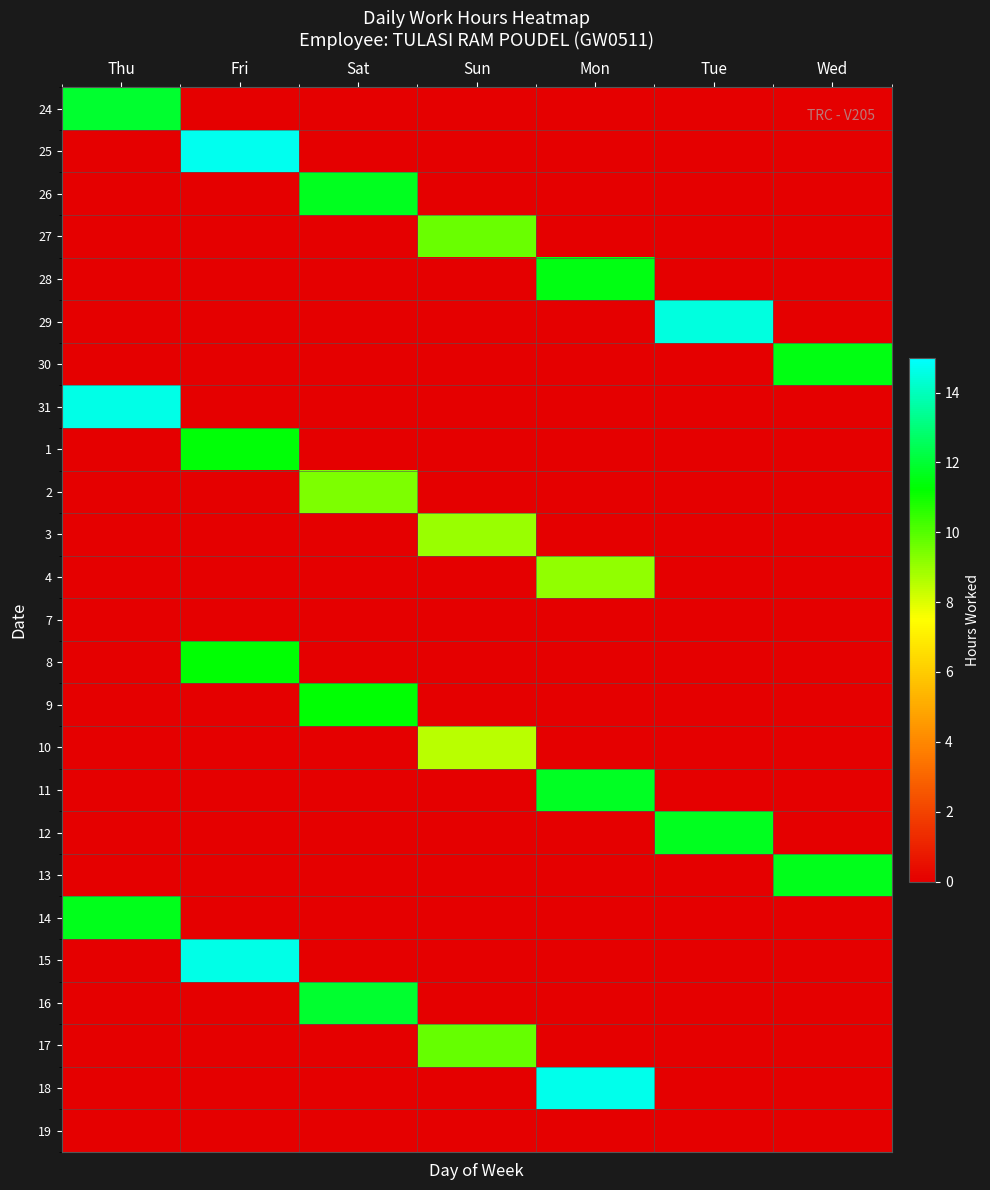

What is the spread (max minus min) of values at Wed?

11.7